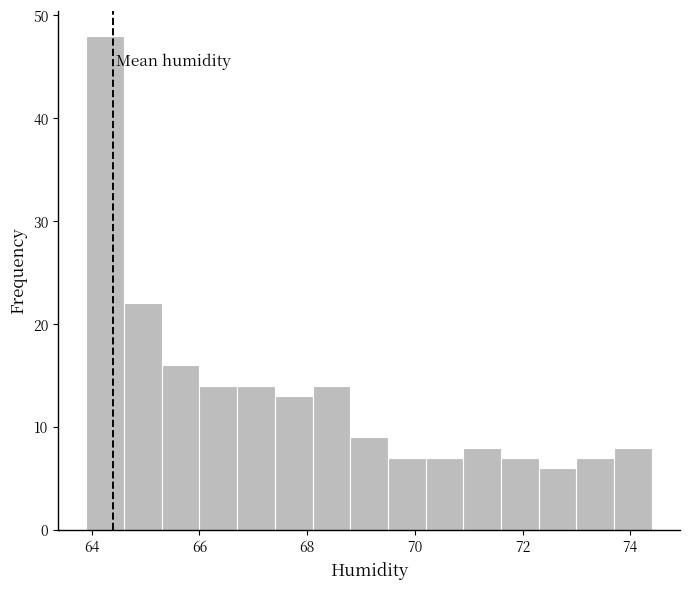

Around what value on the x-axis is the tallest bar? Give the approximate position of its centre, as read against the axis.

64.2